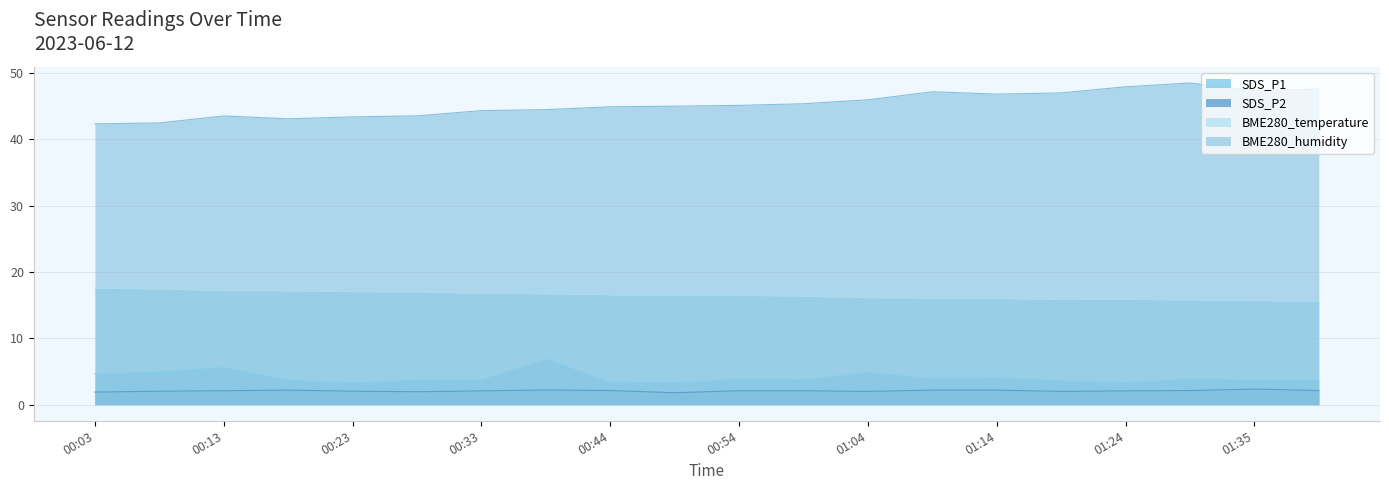

What position from the right is 01:30?

3